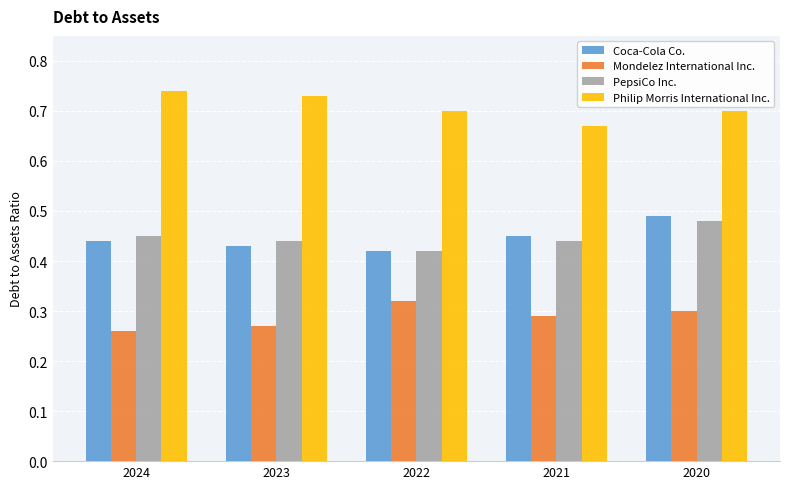

Is the value of Philip Morris International Inc. at 2022 greater than the value of Coca-Cola Co. at 2024?

Yes